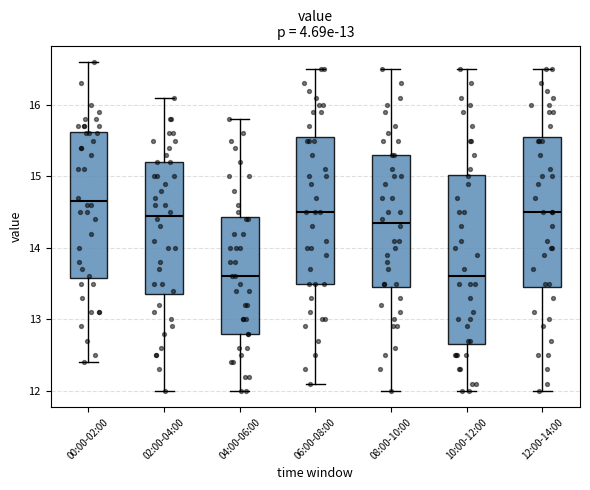

Comparing the boxes themselves (not the whiskers), which one is the tallest?

10:00-12:00